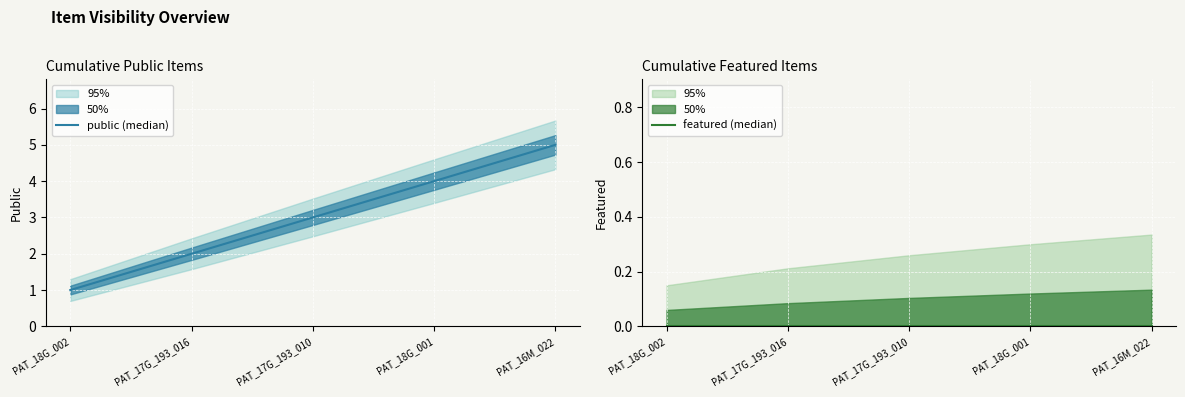

Reading right to left, extract all data points from this chart.

public (median): 5	4	3	2	1
featured (median): 0	0	0	0	0